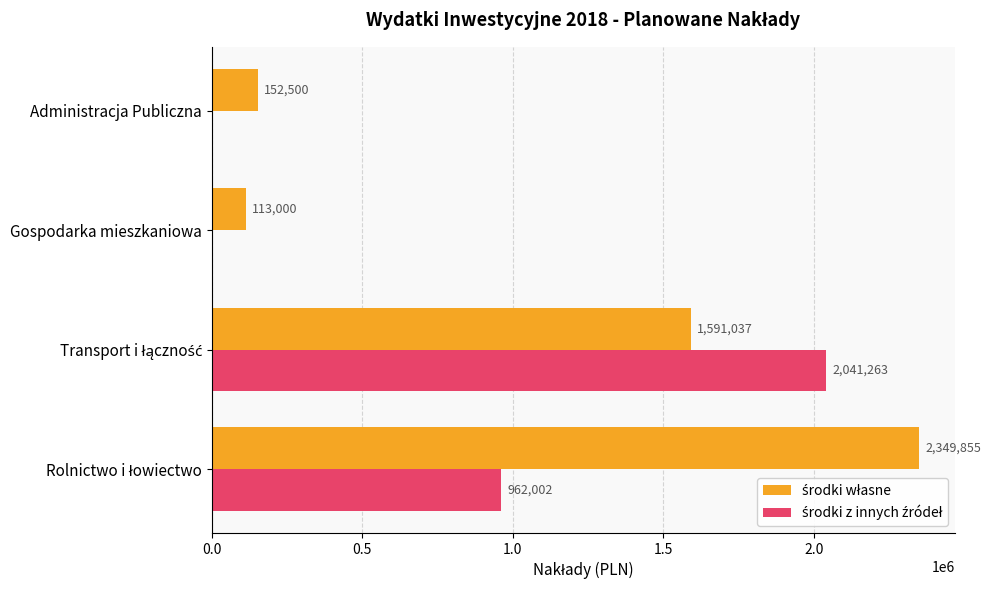

What is the total value across all series at Administracja Publiczna?

152500